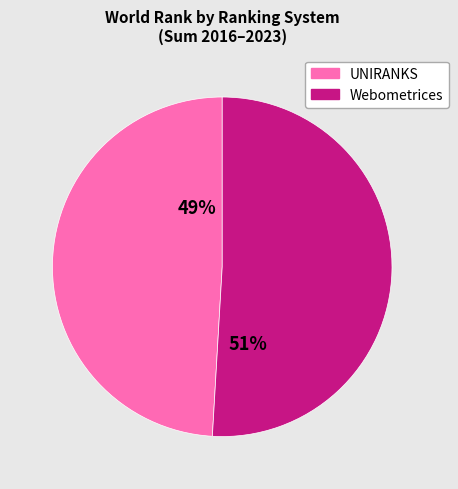

To the nearest percent, what is the difference between the largest and smallest slice percentages?

2%